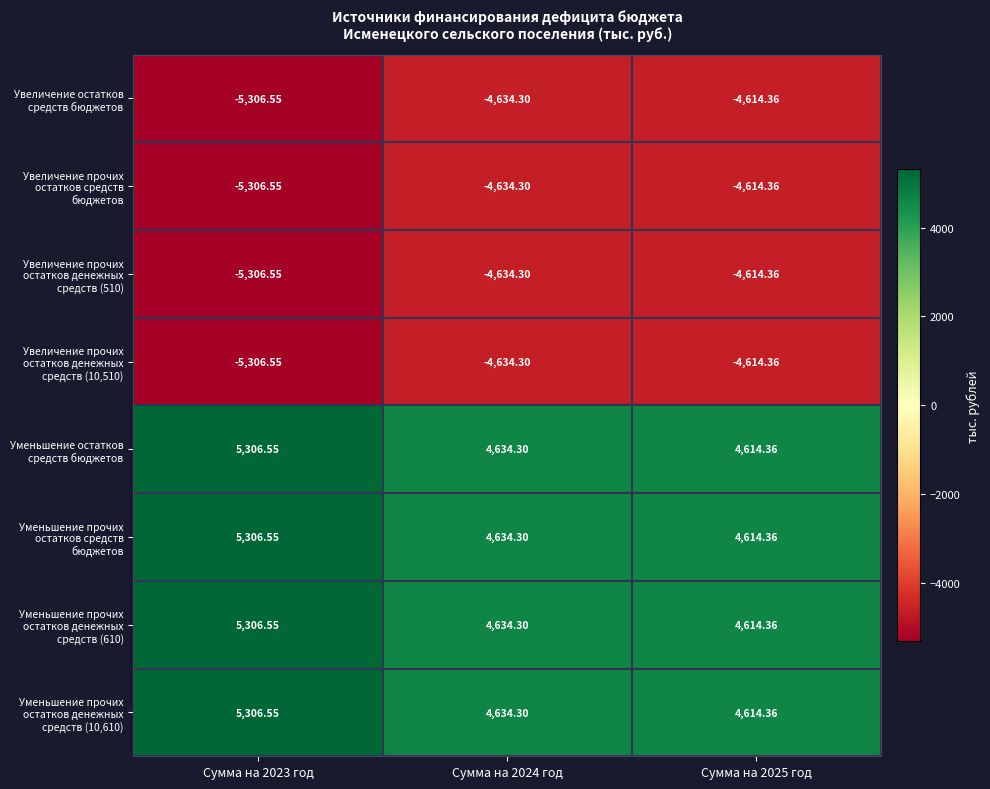

Is the value of Уменьшение прочих остатков денежных средств (610) at Сумма на 2023 год greater than the value of Увеличение остатков средств бюджетов at Сумма на 2023 год?

Yes